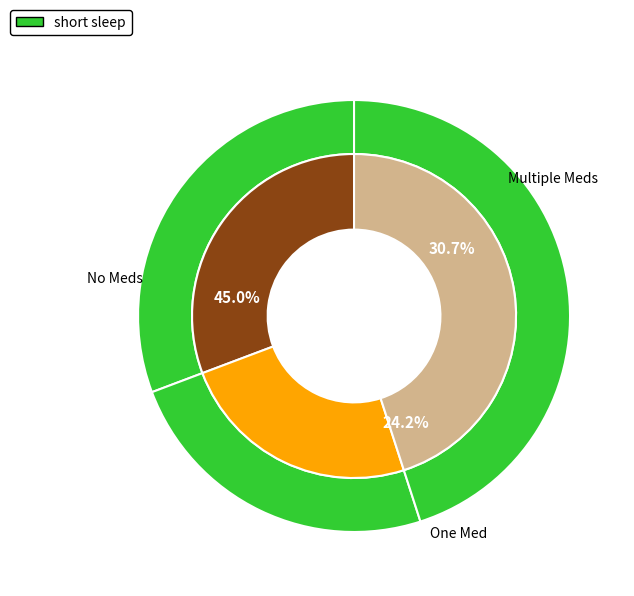

Does Common Stock, shares authorized represent more than half of the total?

No